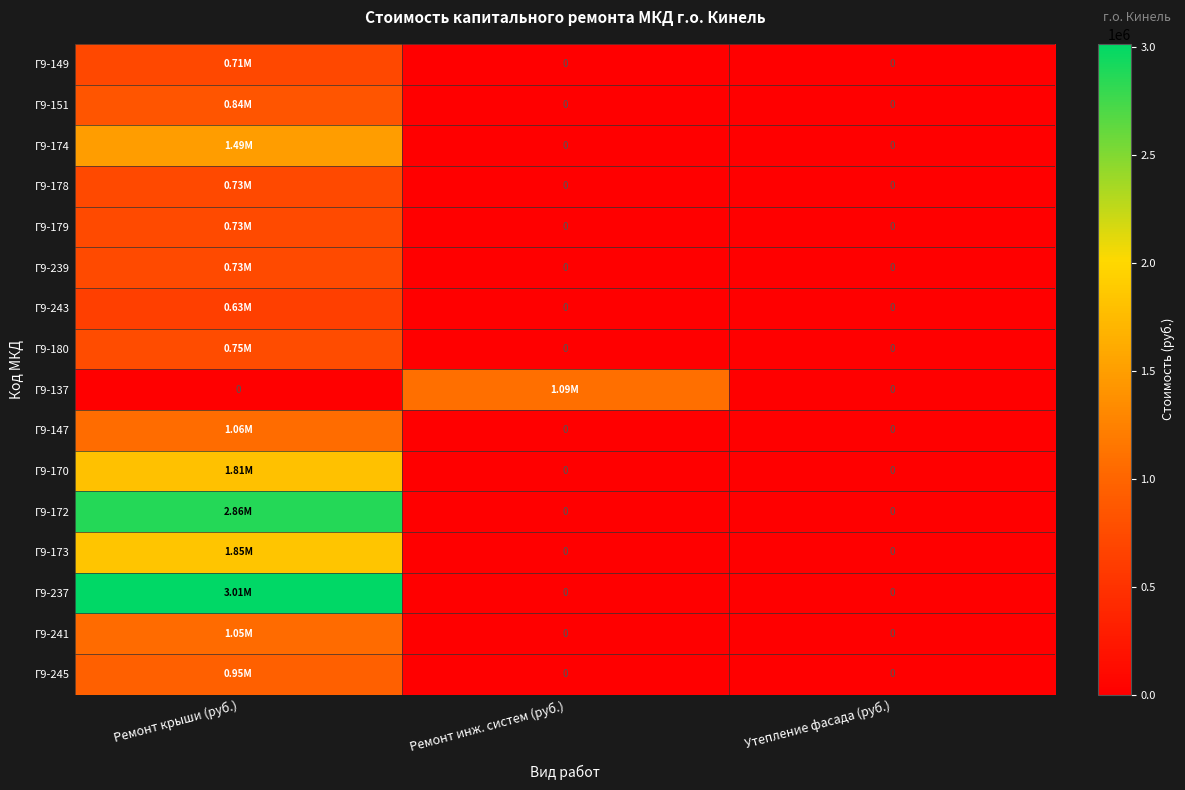

Count the number of data series in this chart.

16